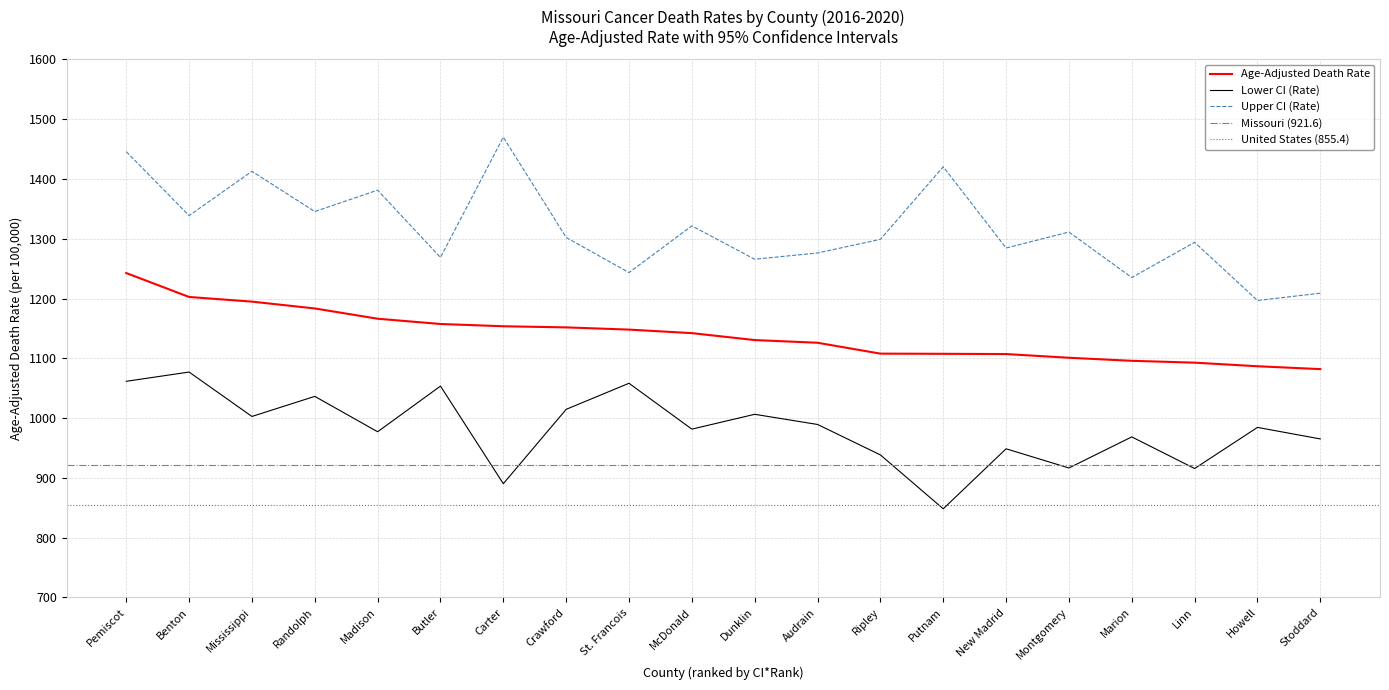

How many values in the Age-Adjusted Death Rate series exceed 1142?

10